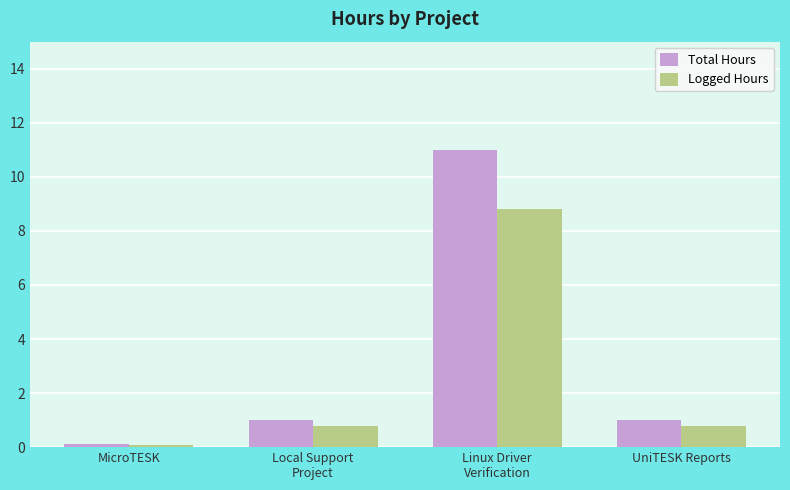

Is the value of Logged Hours at Linux Driver
Verification greater than the value of Total Hours at MicroTESK?

Yes